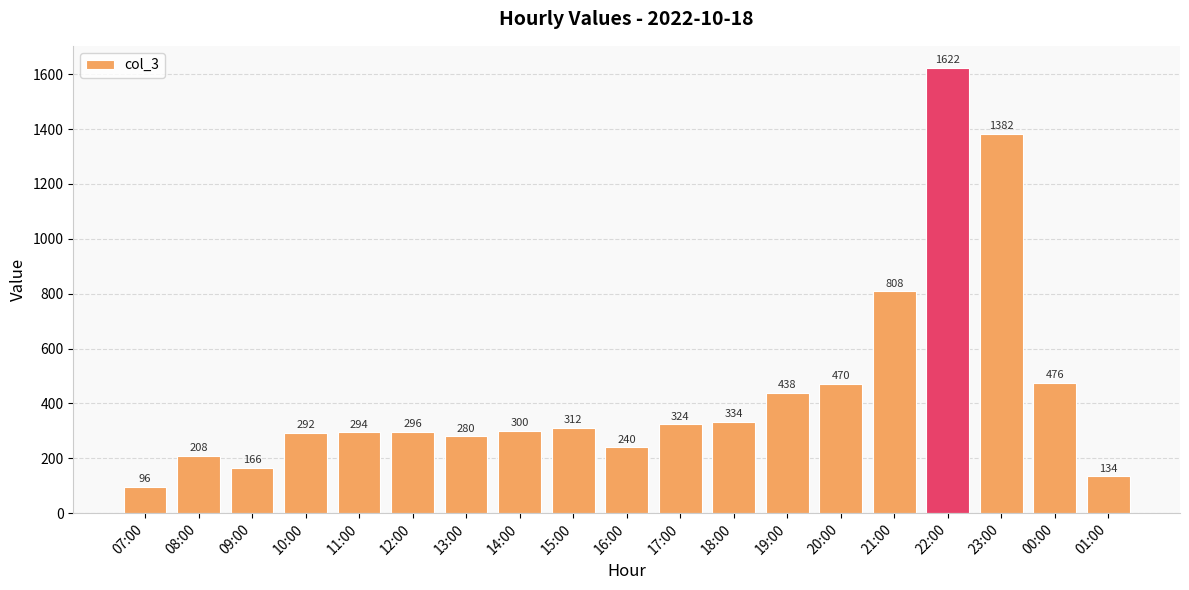

At which label is the value closest to 859?

21:00